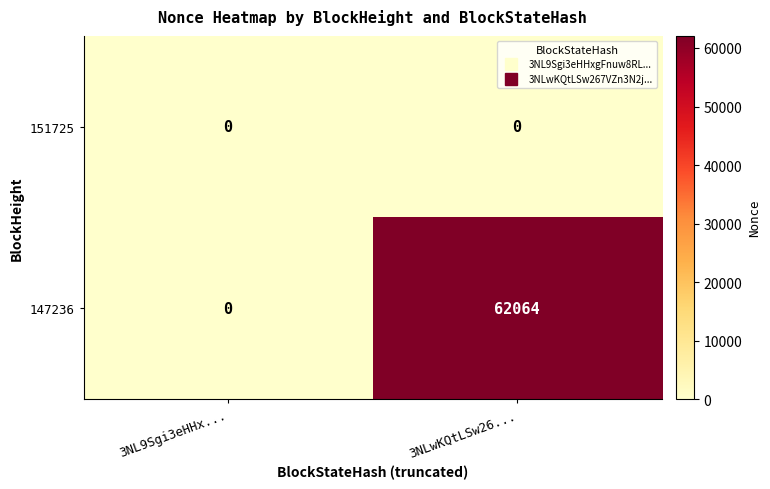

The value of 147236 at 3NL9Sgi3eHHx... is 0. True or false?

True